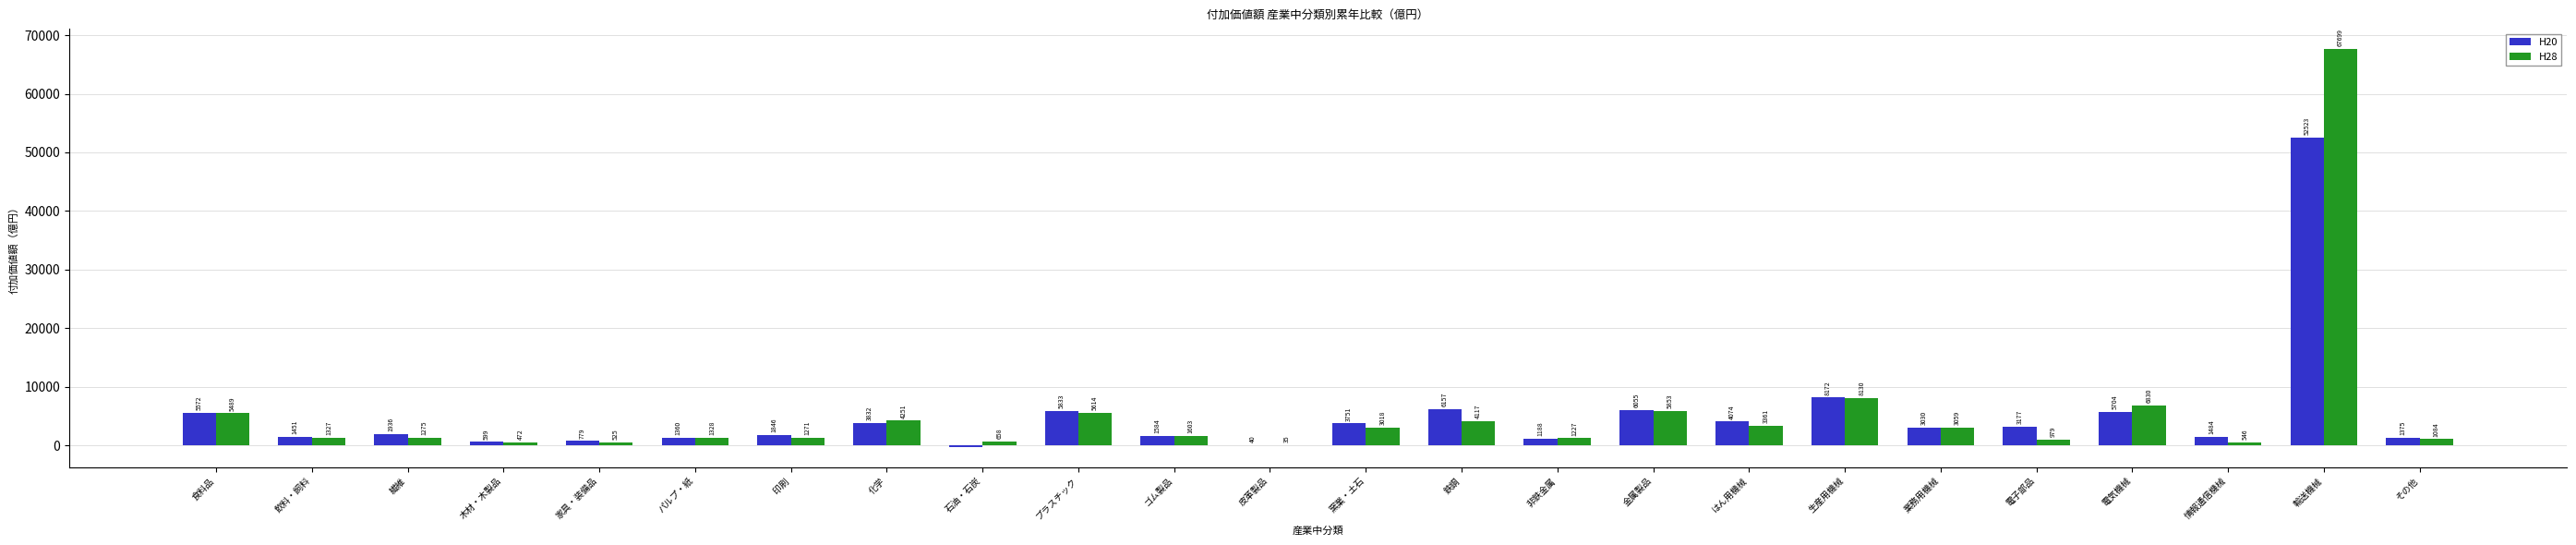

At which category does the chart reach its peak across all series?

輸送機械